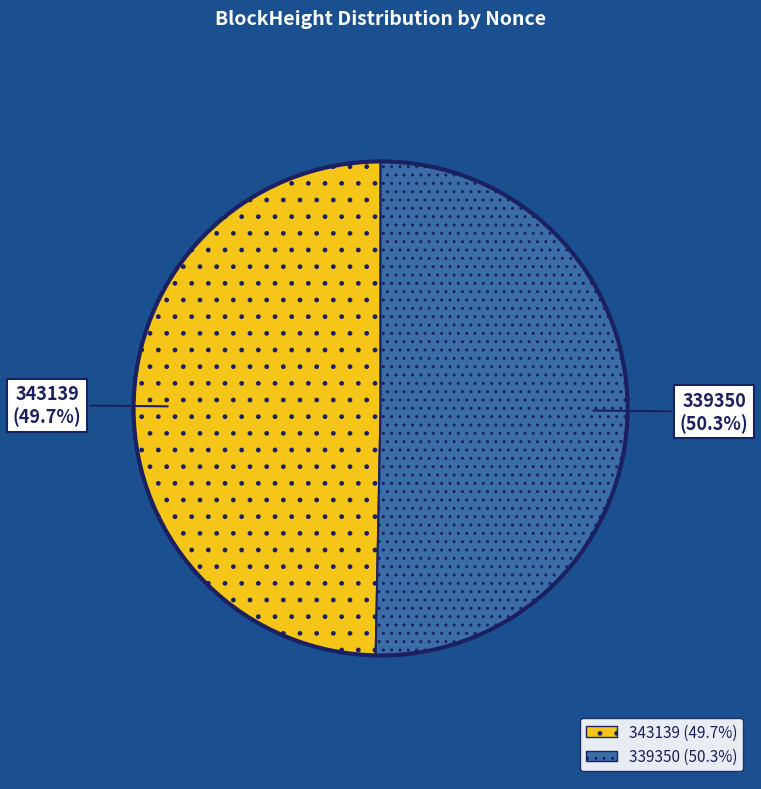

Does 339350 account for over 50% of the chart?

Yes